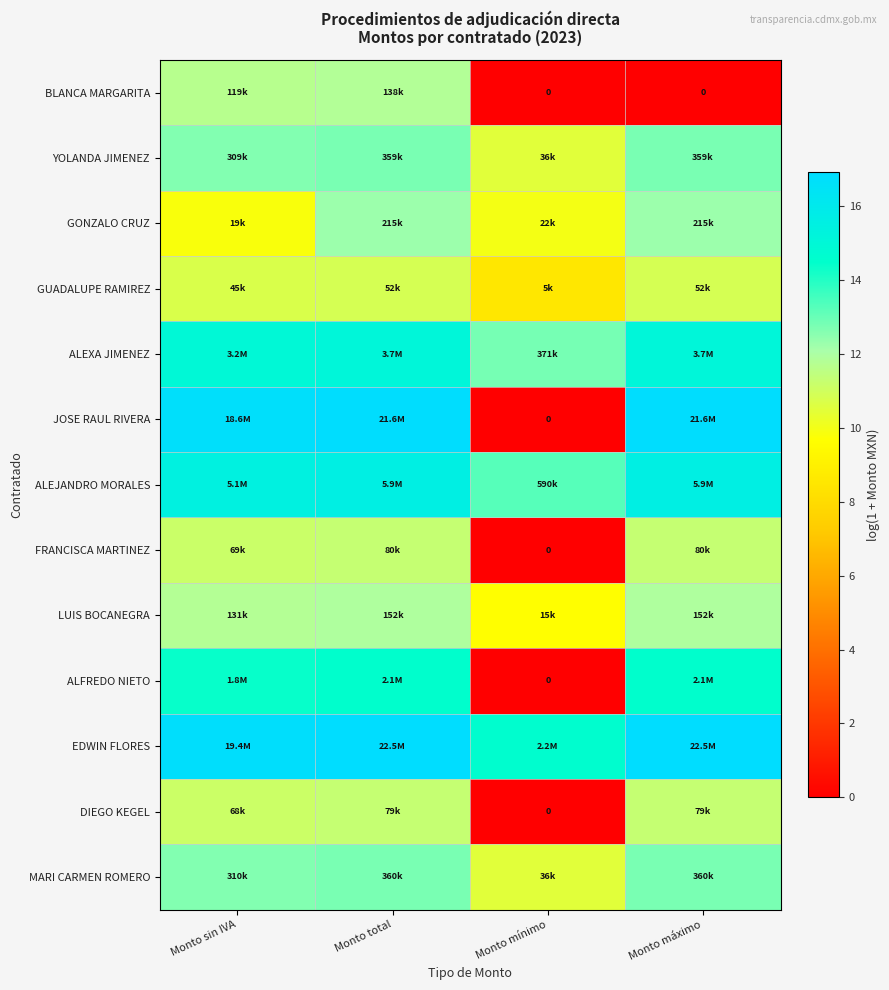

What is the average value of the GUADALUPE RAMIREZ series?

10.2